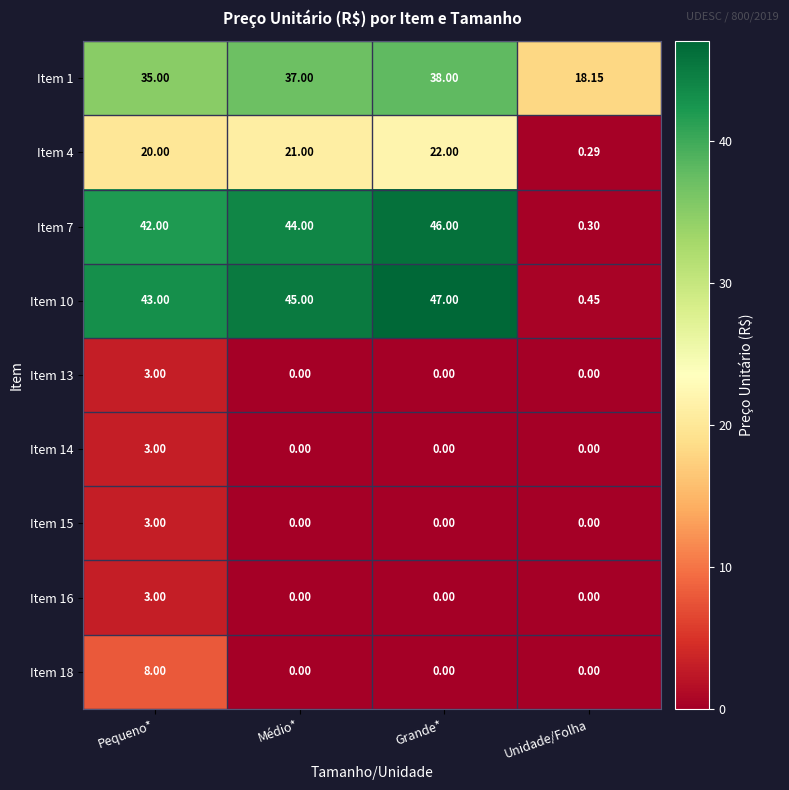

How many categories are shown in the chart?

4